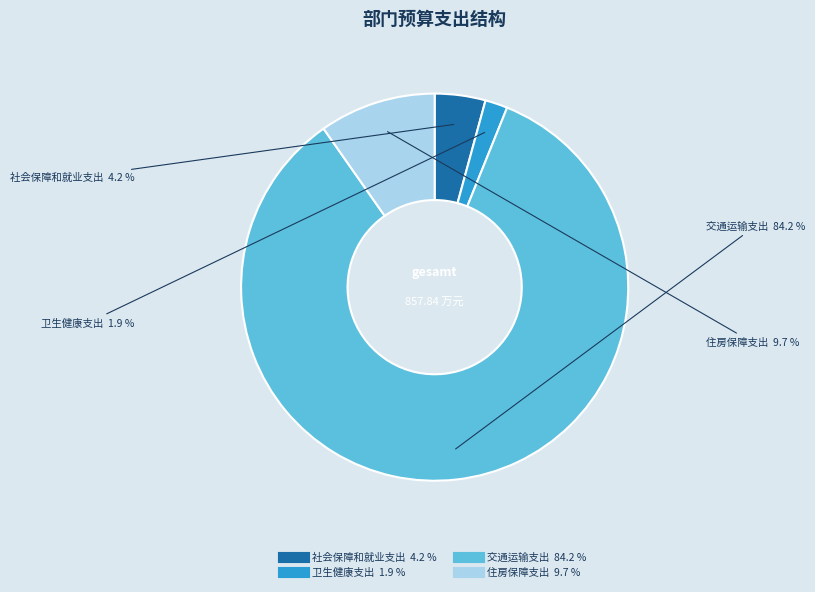

Which category accounts for the majority?

交通运输支出